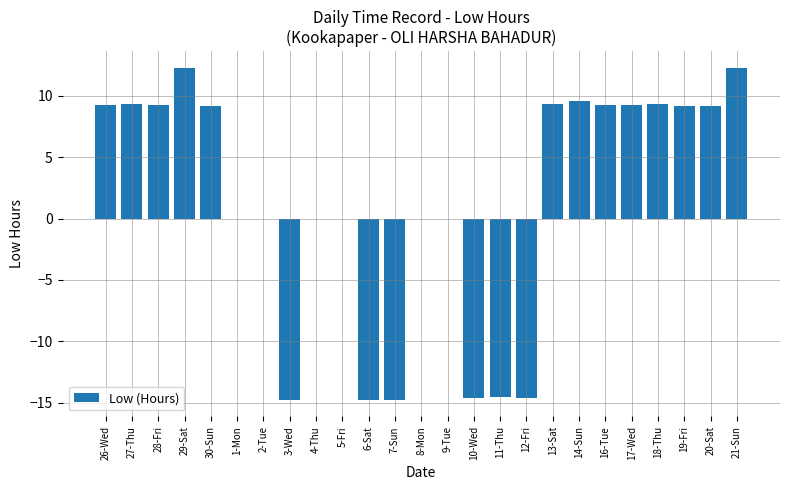

What is the sum of all values?

38.7